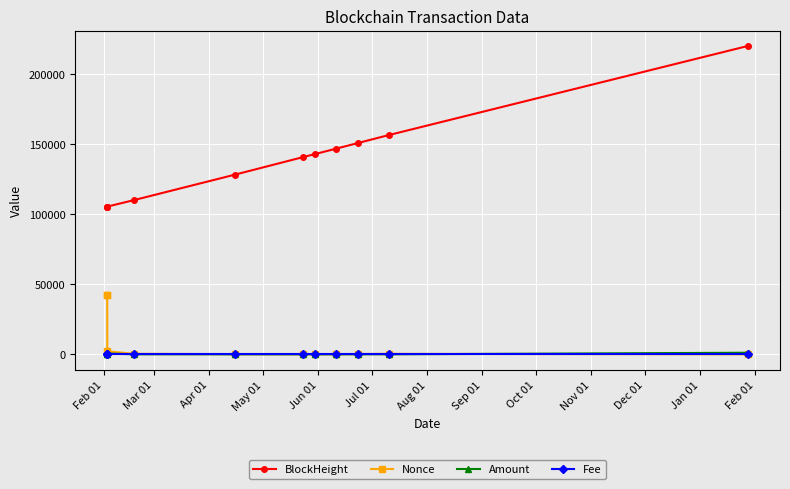

Which series has the largest range (max minus min)?

BlockHeight